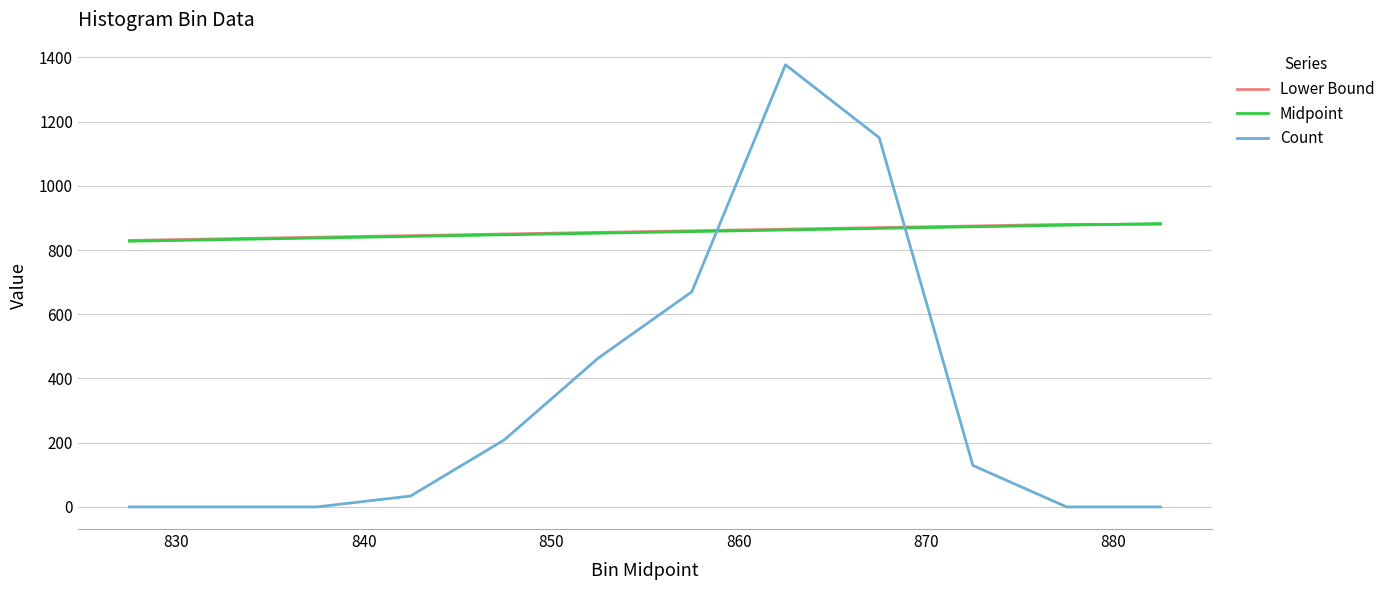

Which series has the largest range (max minus min)?

Count